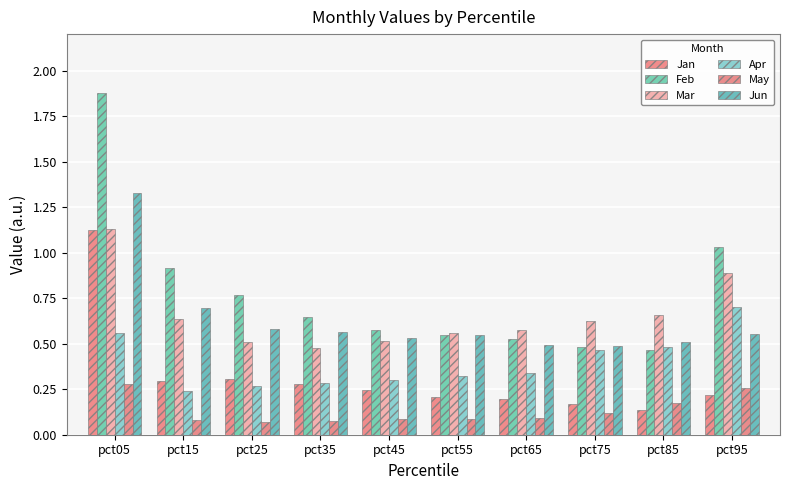

Is it true that Mar equals 1.8 at pct05?

False